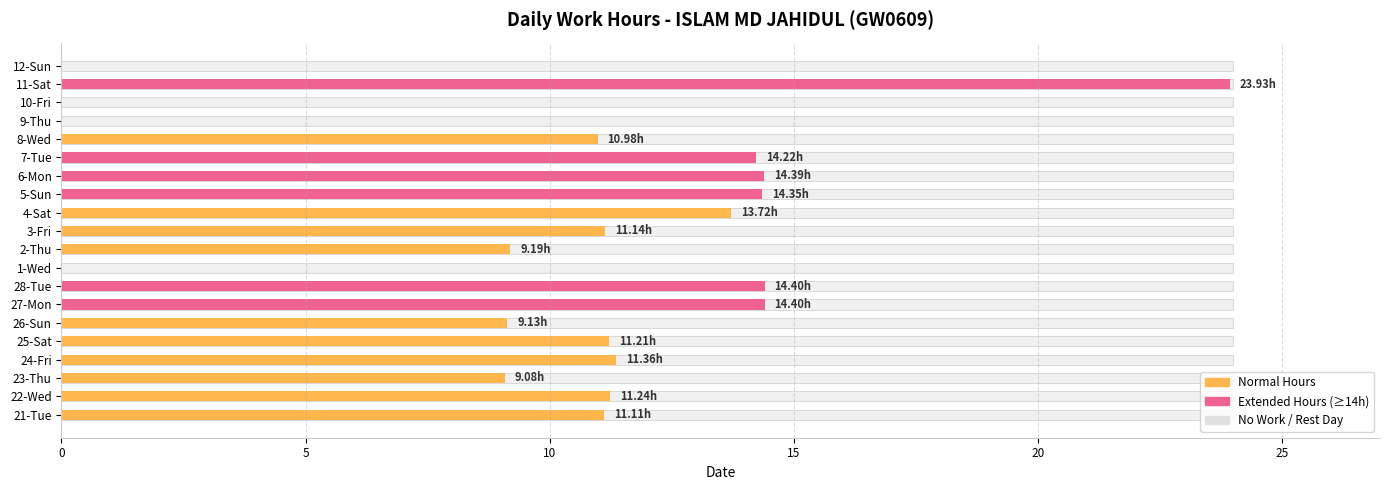

What is the change in value from 23-Thu to 8-Wed?

+1.9